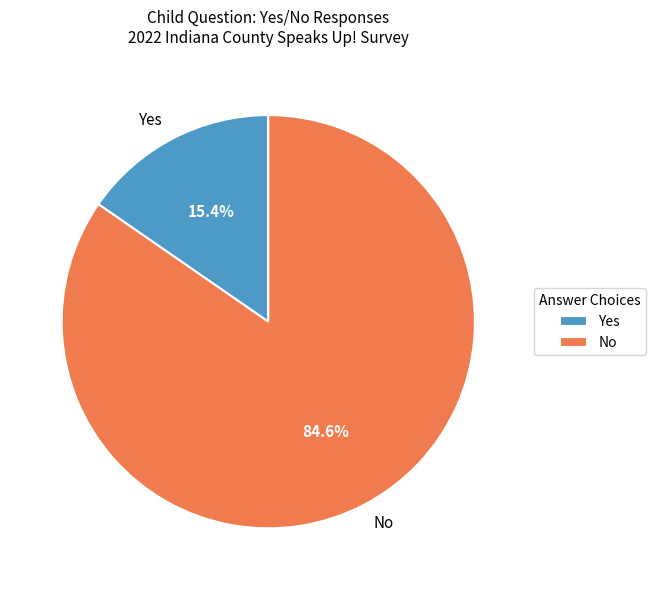

Which has a higher value, Yes or No?

No